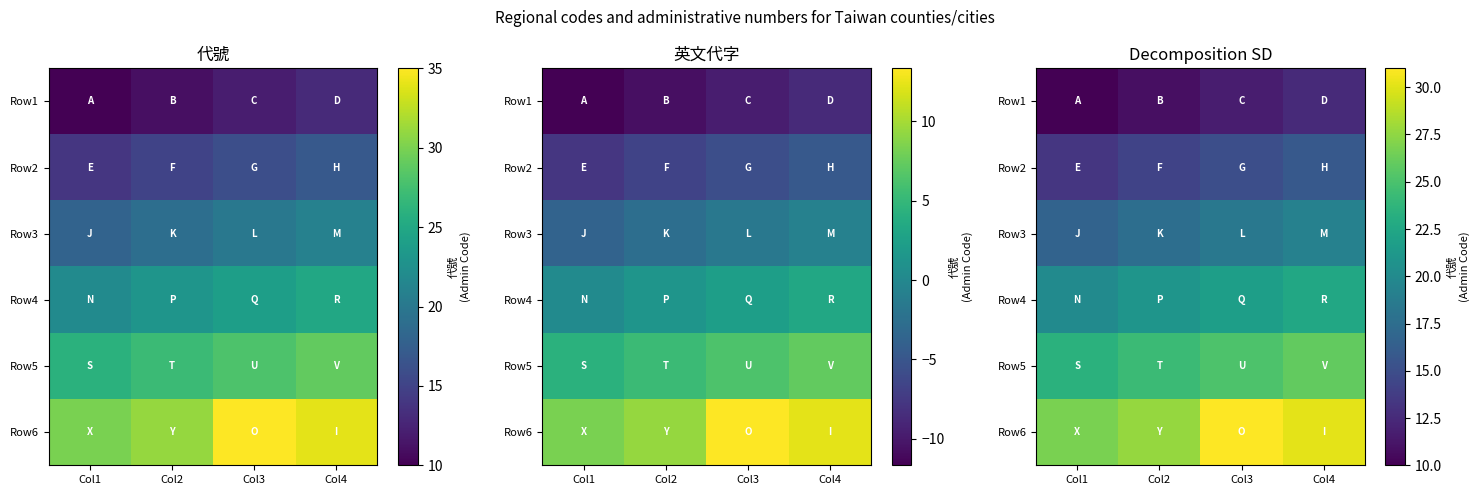

What is the difference between the maximum and second lowest values in the Row6 series?

3.4